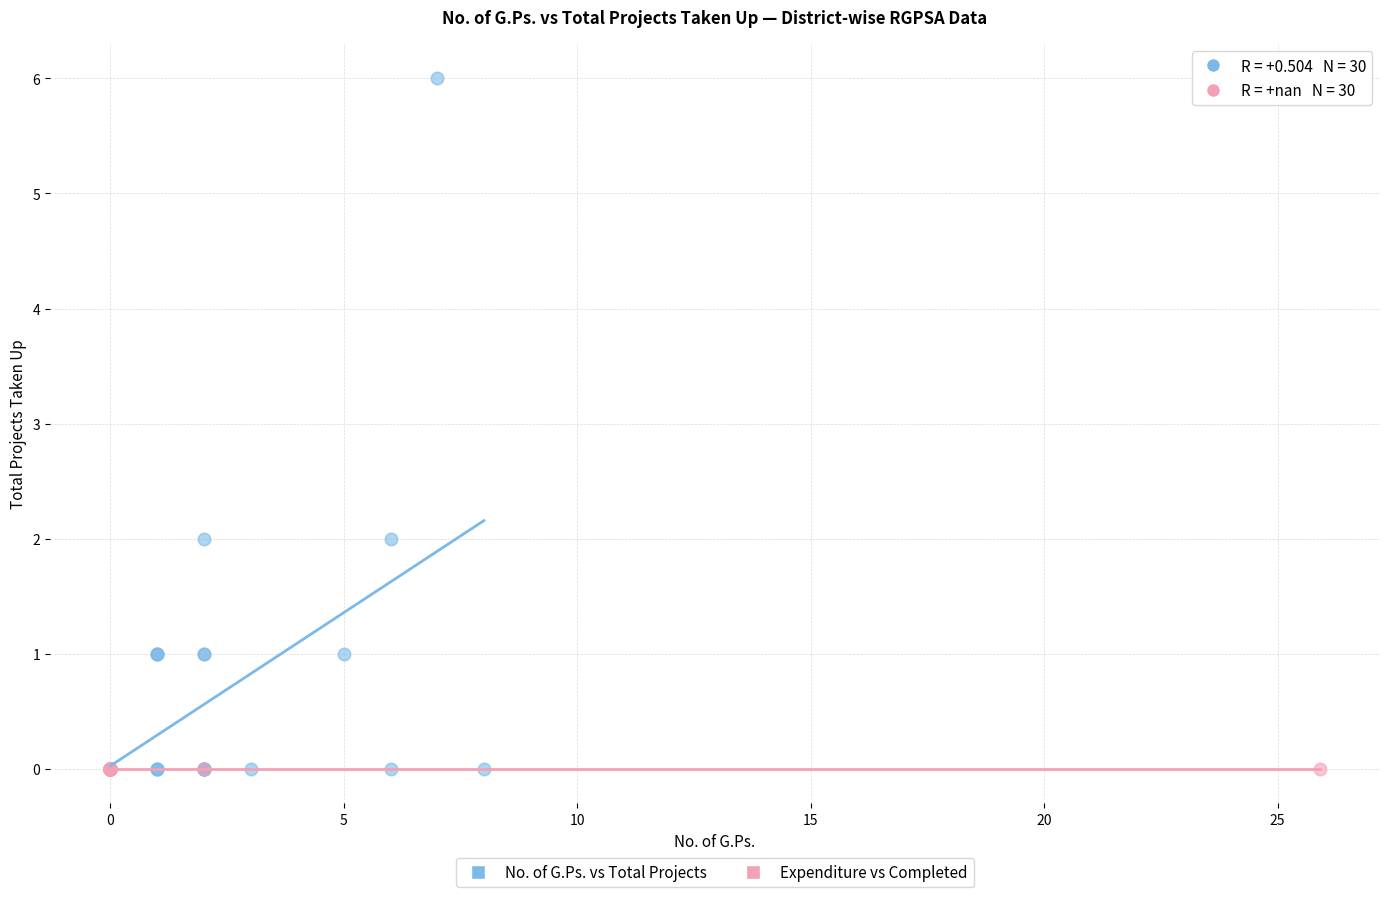

What are all the series names shown in the legend?

No. of G.Ps. vs Total Projects, Expenditure vs Completed